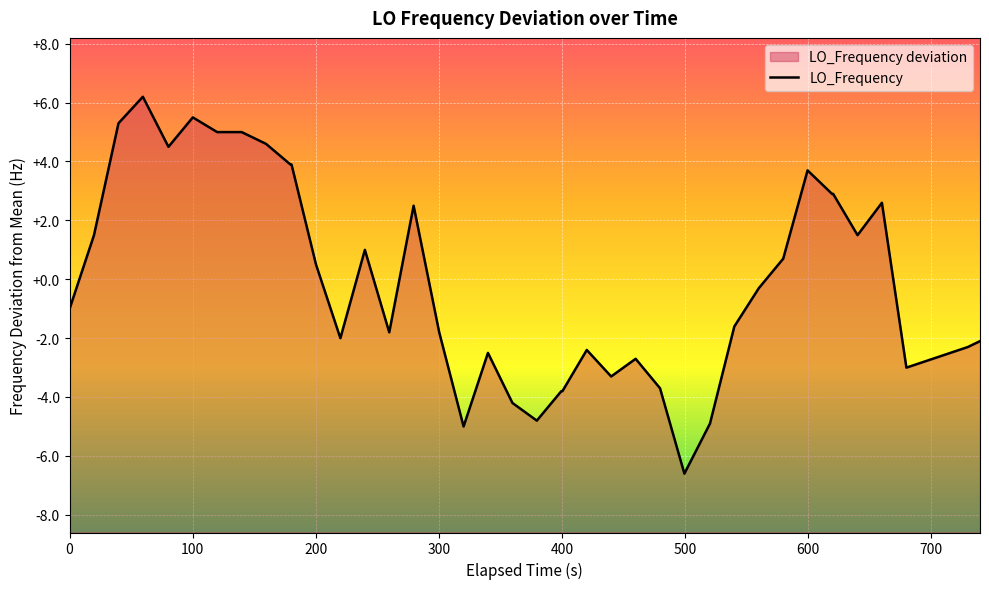

Does the chart display data point markers on the line(s)?

No